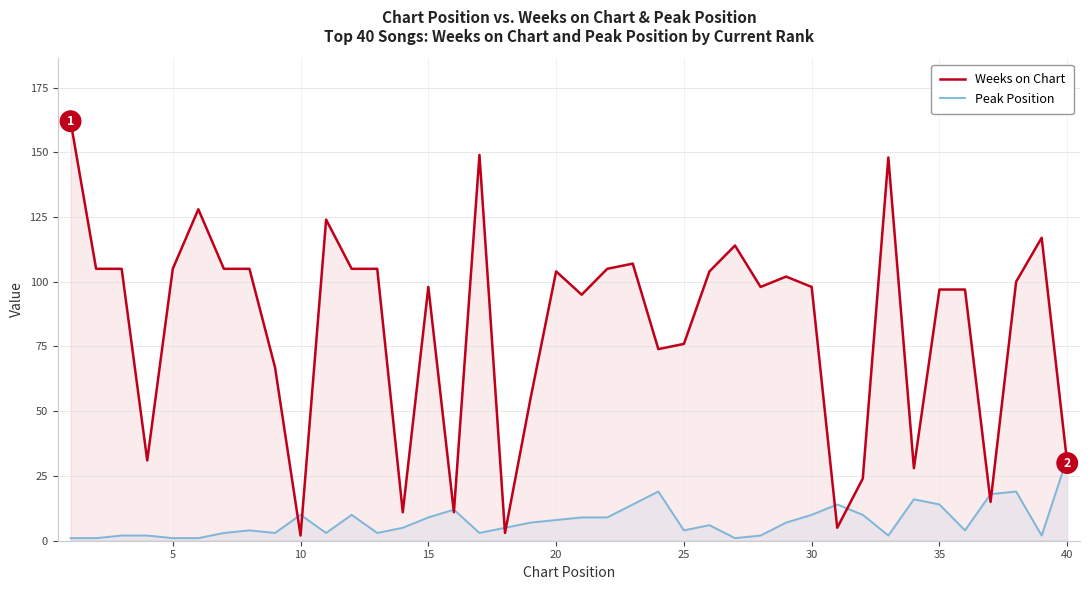

Which series has the largest total across all categories?

Weeks on Chart